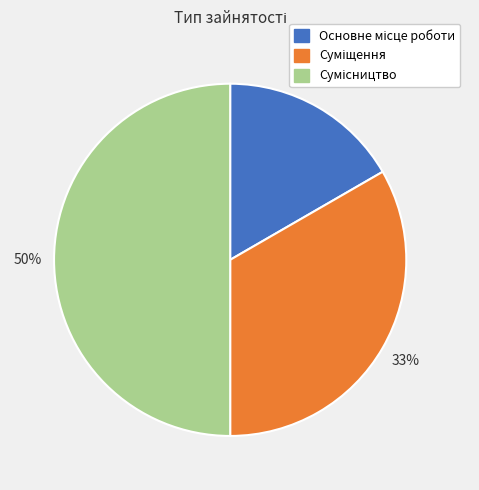

To the nearest percent, what is the average slice percentage?

33%